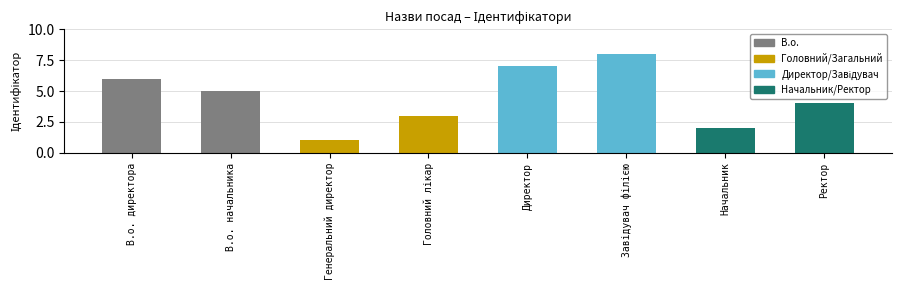

What value does the data have at Ректор?

4